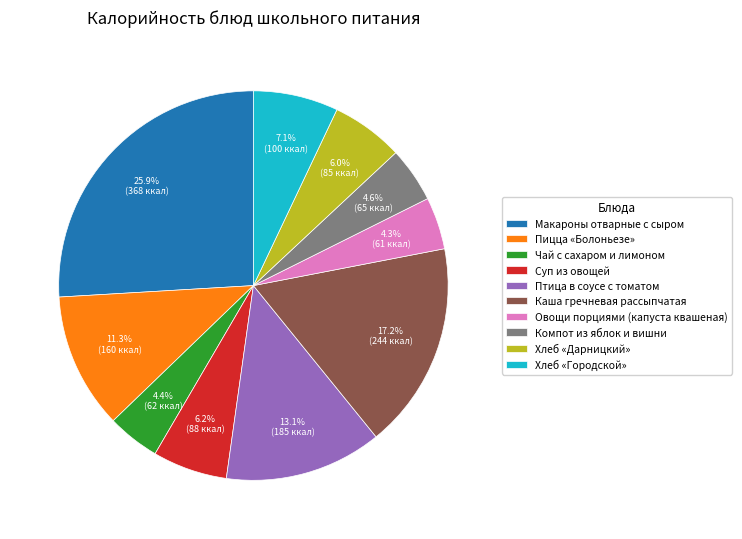

Is the sum of Хлеб «Городской» and Овощи порциями (капуста квашеная) greater than half?

No